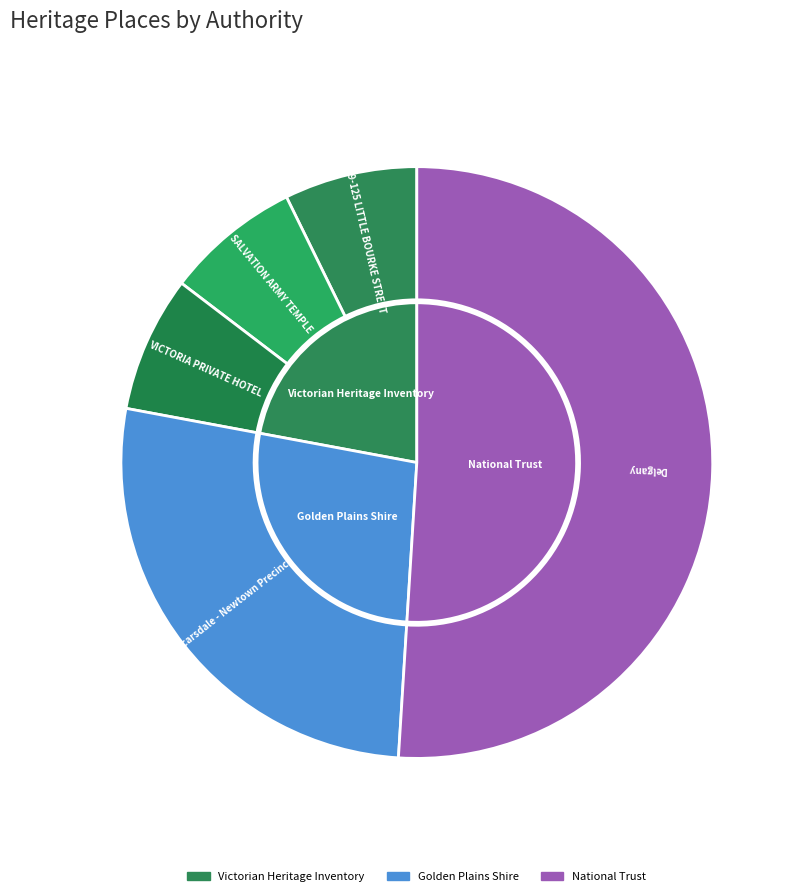

Is it true that 119-125 LITTLE BOURKE STREET is 1% of the pie?

False